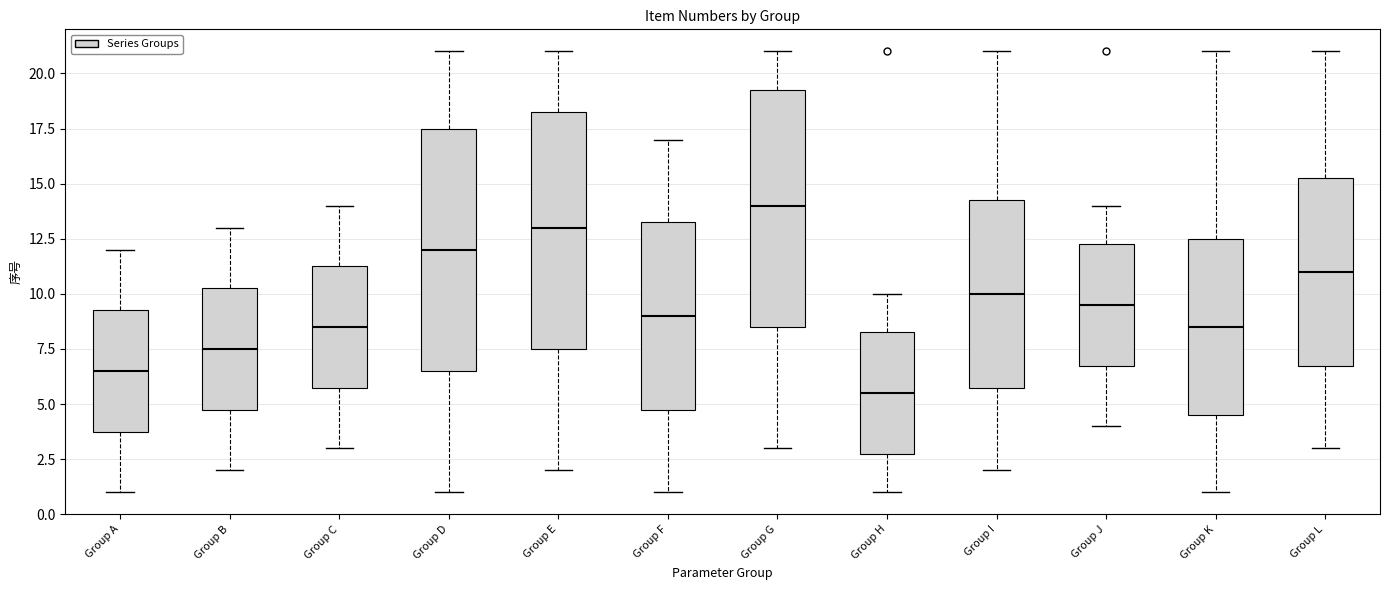

Where is the upper edge of the box for Group I on the y-axis? The values are not printed on the chart, so give them approximately, as read against the axis.

14.5